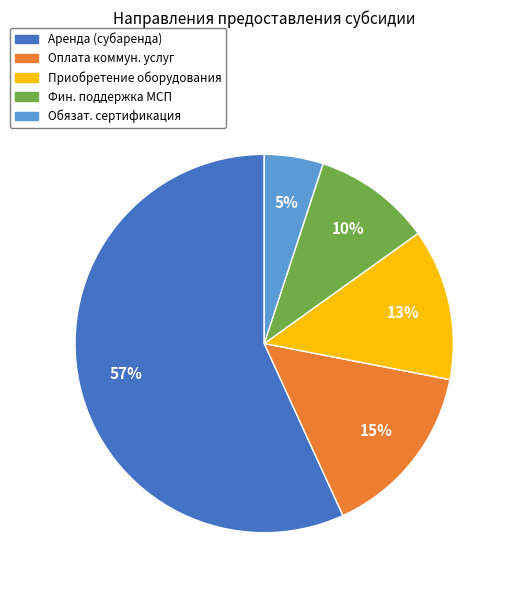

Does any single category account for the majority?

Yes